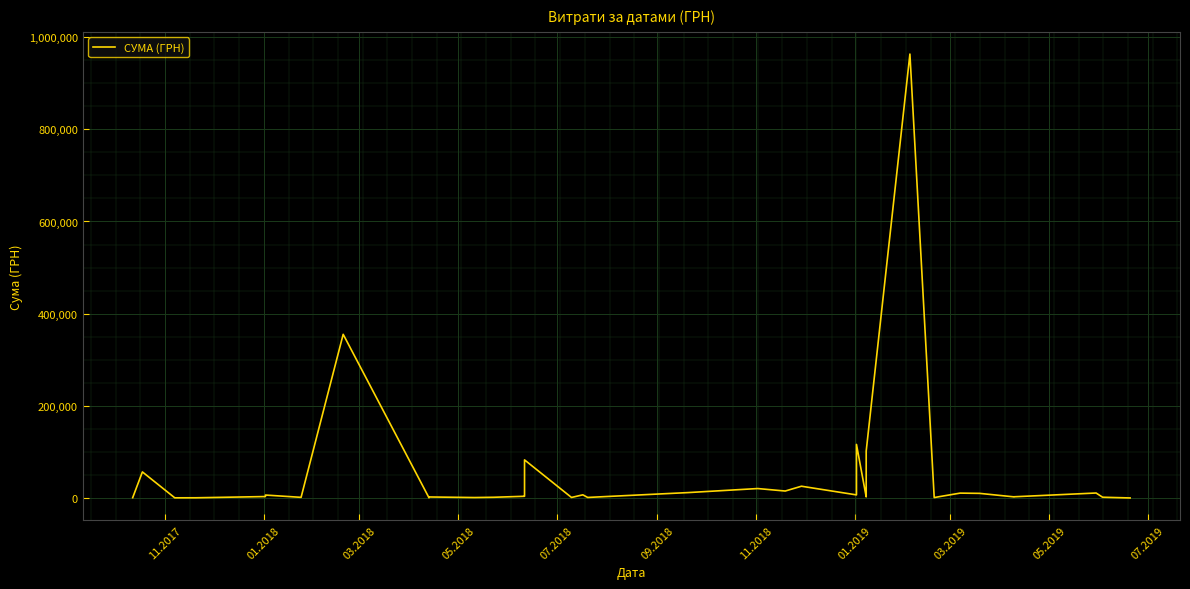

True or false: there are more than 0 points higher than both neighbors.

True